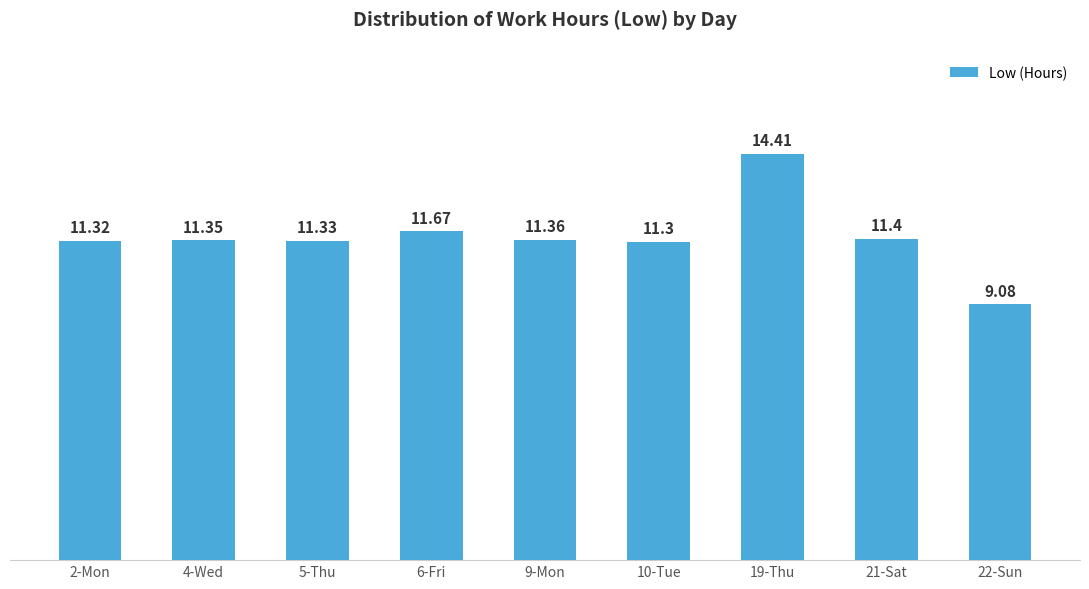

At which label does the data first exceed 11?

2-Mon